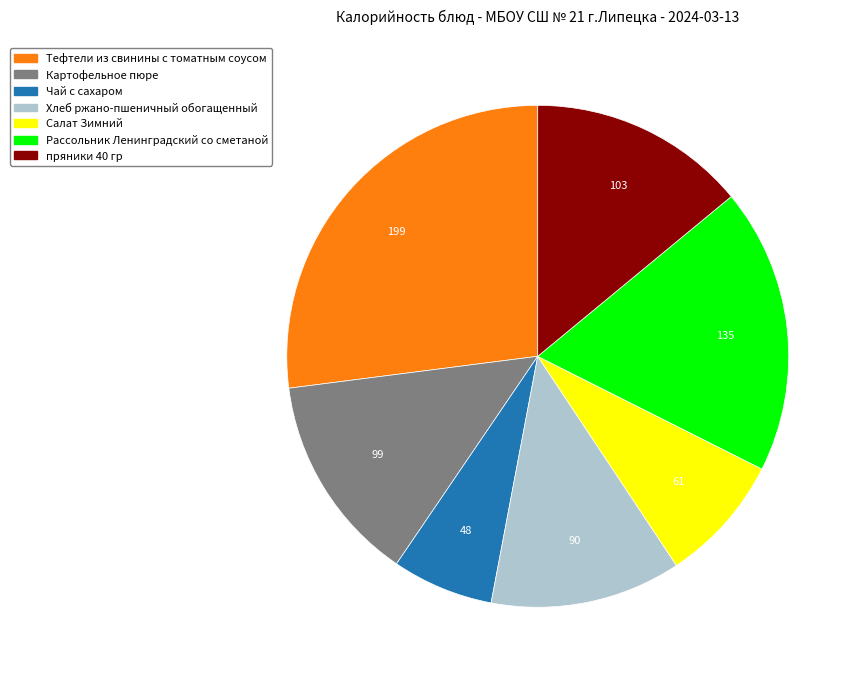

What is the smallest slice in the pie chart?

Чай с сахаром